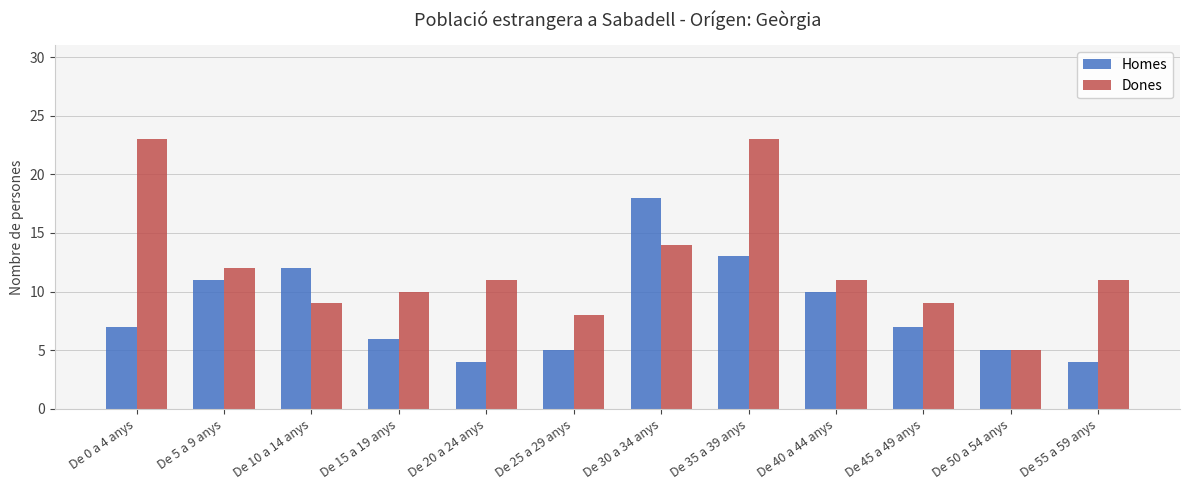

How many bars are there in each group?

2